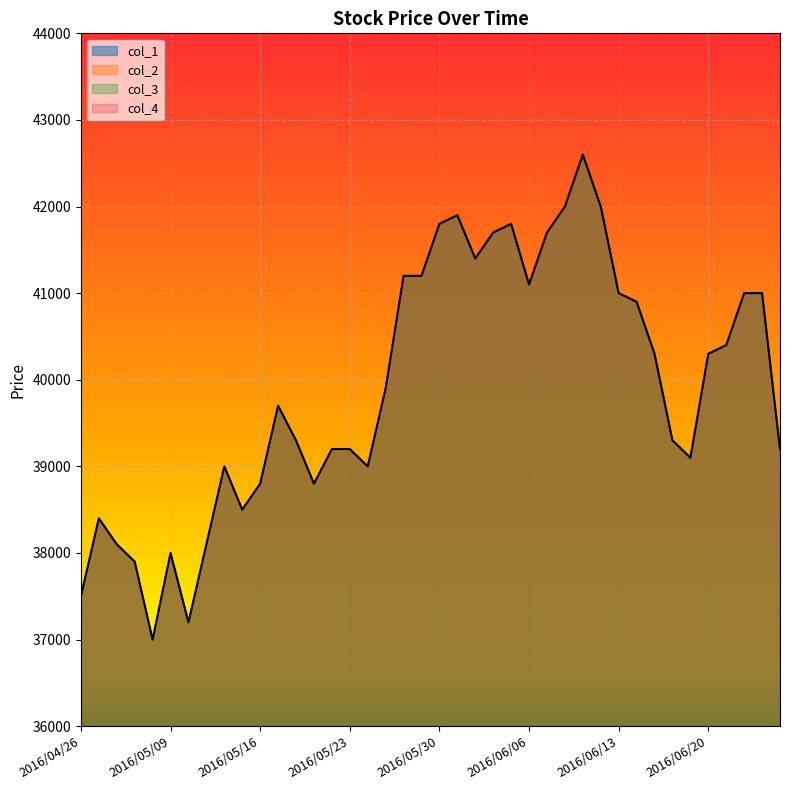

Reading left to right, transcribe all the data shown in this chart.

col_1: 37500	38400	38100	37900	37000	38000	37200	38100	39000	38500	38800	39700	39300	38800	39200	39200	39000	39900	41200	41200	41800	41900	41400	41700	41800	41100	41700	42000	42600	42000	41000	40900	40300	39300	39100	40300	40400	41000	41000	39200
col_2: 37500	38400	38100	37900	37000	38000	37200	38100	39000	38500	38800	39700	39300	38800	39200	39200	39000	39900	41200	41200	41800	41900	41400	41700	41800	41100	41700	42000	42600	42000	41000	40900	40300	39300	39100	40300	40400	41000	41000	39200